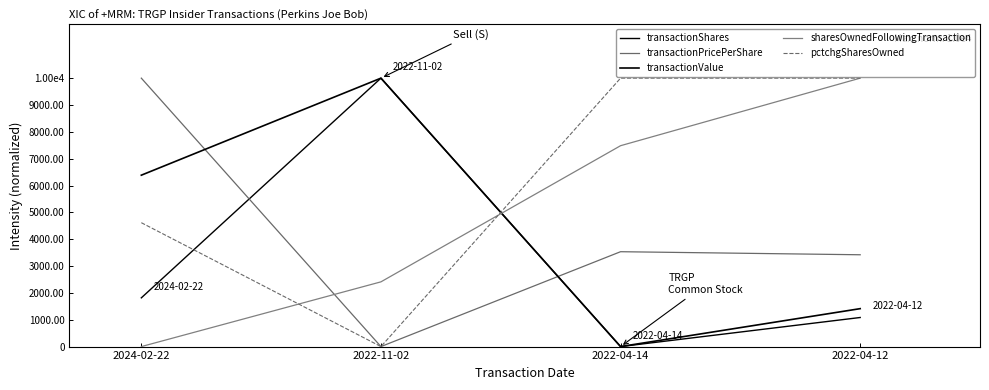

Does the chart display data point markers on the line(s)?

No